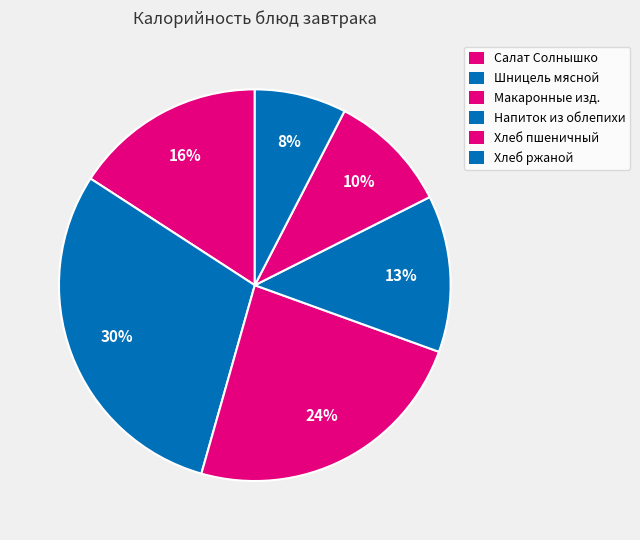

How many segments does this pie chart have?

6